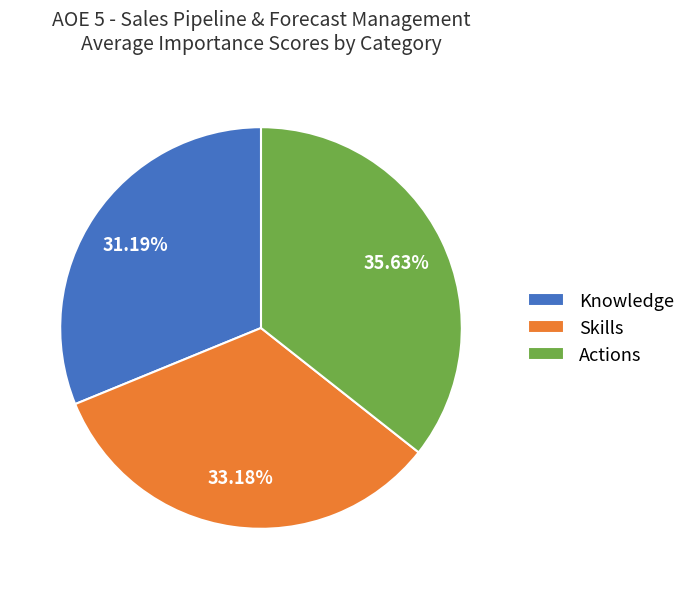

True or false: Actions accounts for 36% of the total.

True